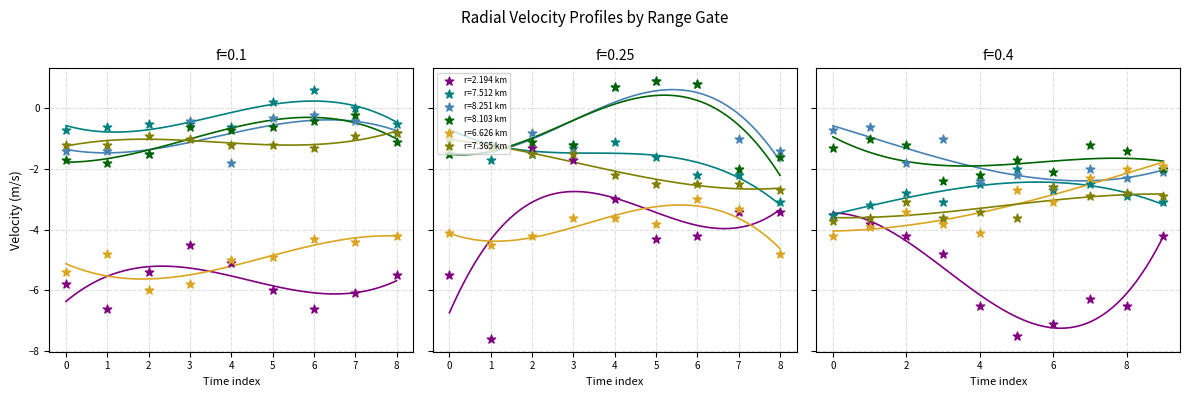

Is the value of 8.103 at 00:50 greater than the value of 8.251 at 04:30?

Yes